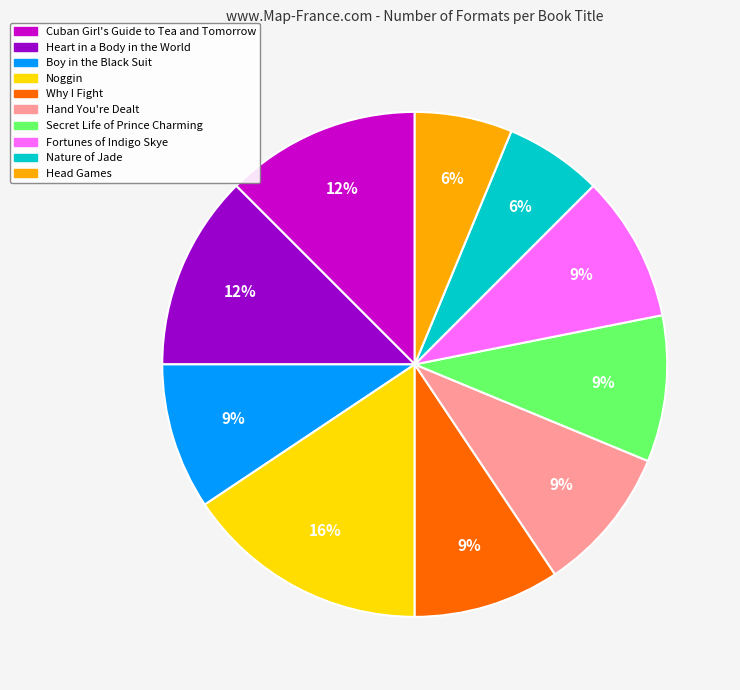

Does Hand You're Dealt account for over 50% of the chart?

No